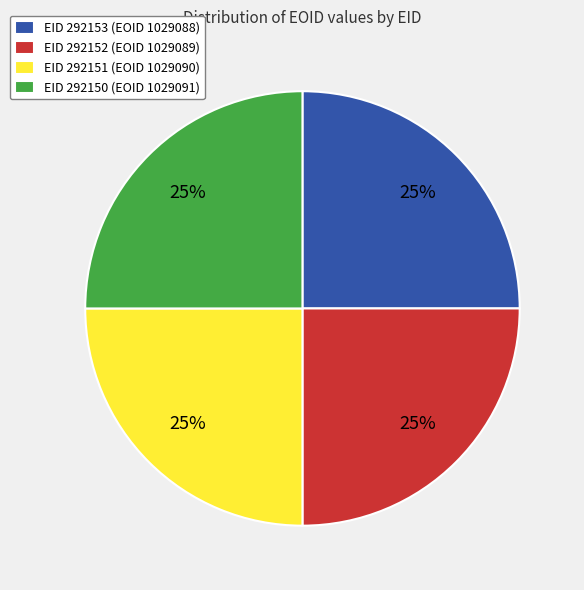

To the nearest percent, what percentage of the pie is EID 292151 (EOID 1029090)?

25%